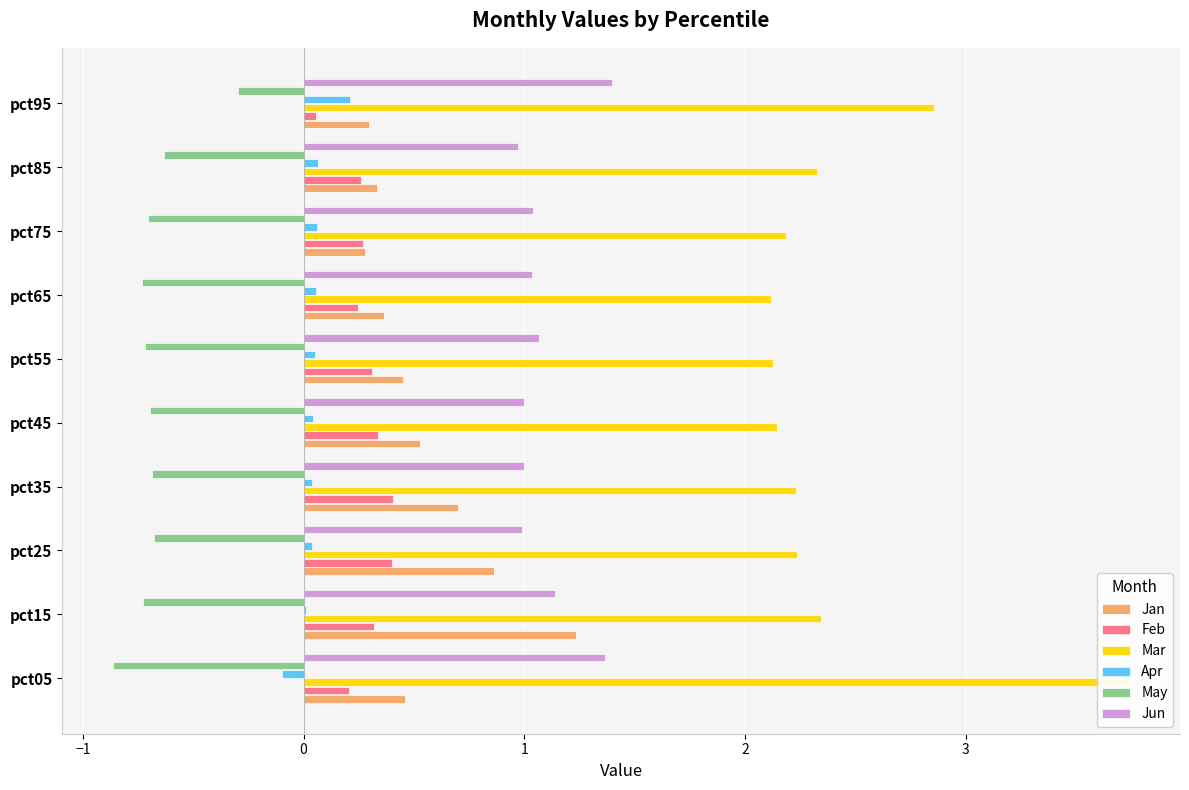

True or false: Jun has a value of 2.2 at pct95.

False